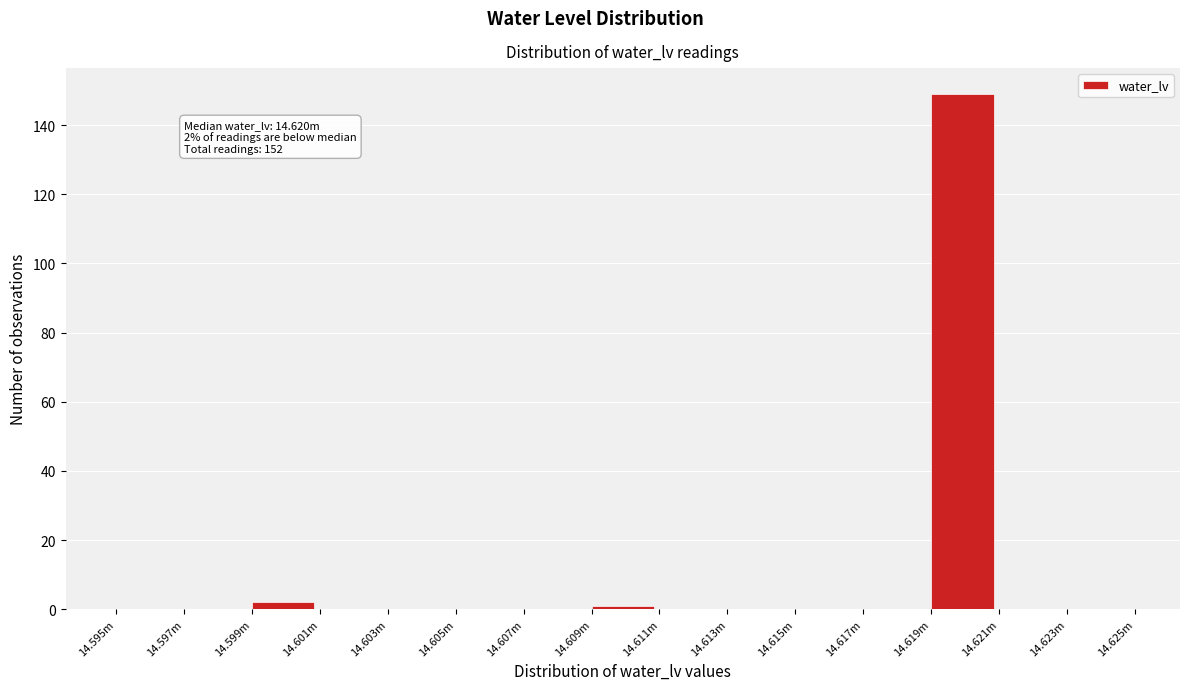

Reading right to left, list all the values displayed in this chart.

14.623m=0	14.621m=0	14.619m=149	14.617m=0	14.615m=0	14.613m=0	14.611m=0	14.609m=1	14.607m=0	14.605m=0	14.603m=0	14.601m=0	14.599m=2	14.597m=0	14.595m=0